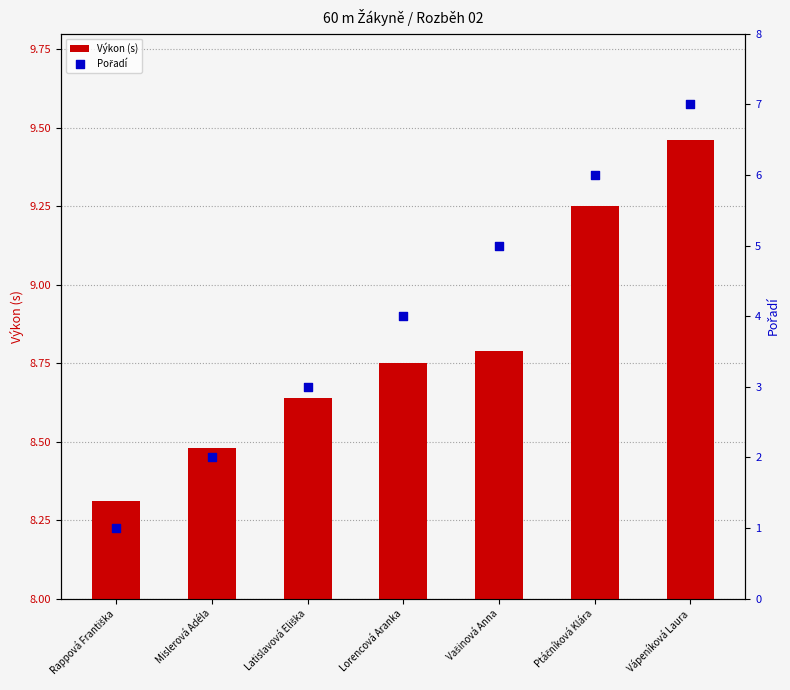

Is the value of Pořadí at Lorencová Aranka greater than the value of Výkon (s) at Latislavová Eliška?

No